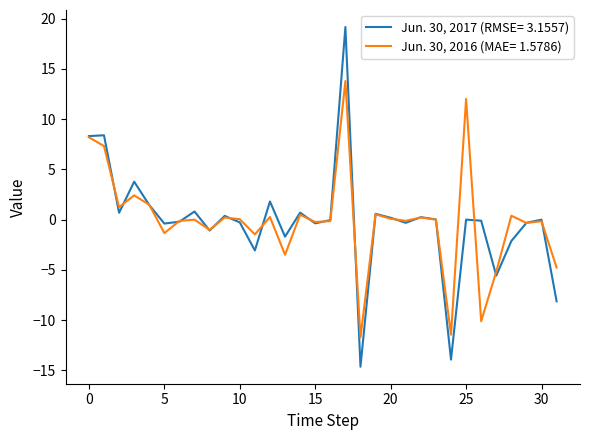

Which series has the largest range (max minus min)?

Jun. 30, 2017 (RMSE= 3.1557)